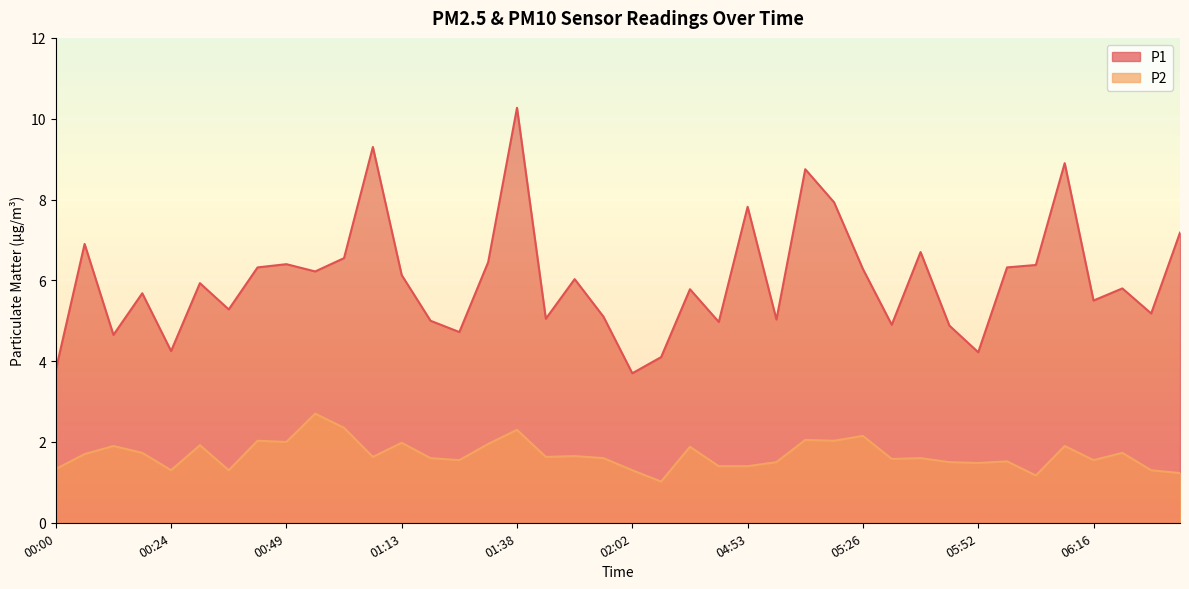

Reading left to right, transcribe all the data shown in this chart.

P1: 00:00=3.8	00:06=6.9	00:12=4.7	00:18=5.7	00:24=4.2	00:30=5.9	00:36=5.3	00:42=6.3	00:49=6.4	00:55=6.2	01:01=6.5	01:07=9.3	01:13=6.1	01:19=5.0	01:26=4.7	01:32=6.5	01:38=10.3	01:44=5.0	01:50=6.0	01:56=5.1	02:02=3.7	02:52=4.1	03:06=5.8	04:24=5.0	04:53=7.8	05:01=5.0	05:14=8.8	05:20=7.9	05:26=6.3	05:33=4.9	05:40=6.7	05:46=4.9	05:52=4.2	05:58=6.3	06:04=6.4	06:10=8.9	06:16=5.5	06:22=5.8	06:29=5.2	06:35=7.2
P2: 00:00=1.3	00:06=1.7	00:12=1.9	00:18=1.7	00:24=1.3	00:30=1.9	00:36=1.3	00:42=2.0	00:49=2.0	00:55=2.7	01:01=2.4	01:07=1.6	01:13=2.0	01:19=1.6	01:26=1.6	01:32=1.9	01:38=2.3	01:44=1.6	01:50=1.6	01:56=1.6	02:02=1.3	02:52=1.0	03:06=1.9	04:24=1.4	04:53=1.4	05:01=1.5	05:14=2.0	05:20=2.0	05:26=2.1	05:33=1.6	05:40=1.6	05:46=1.5	05:52=1.5	05:58=1.5	06:04=1.2	06:10=1.9	06:16=1.6	06:22=1.7	06:29=1.3	06:35=1.2